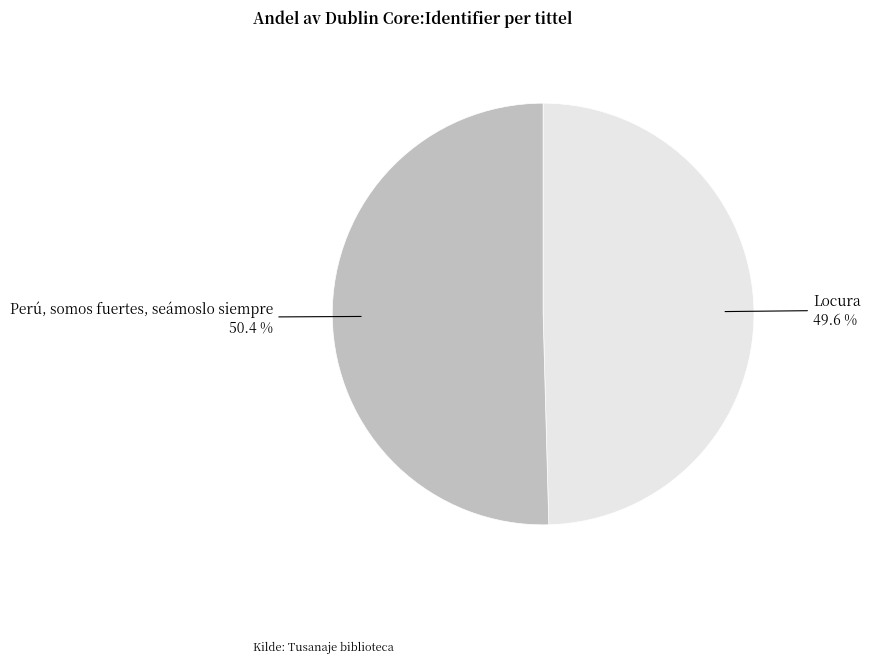

Does any single category account for the majority?

Yes